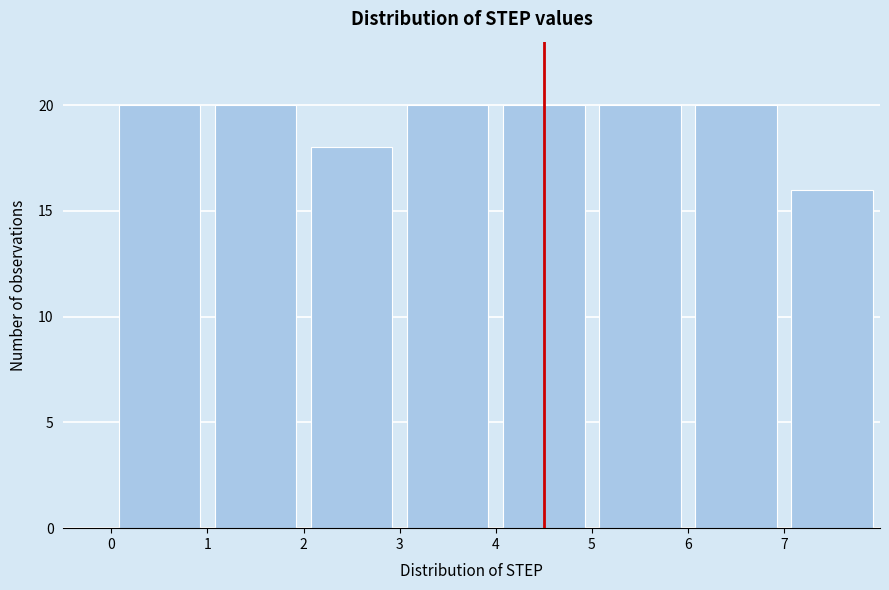

What is the height of the bar covering 3 to 4 on the x-axis? The values are not printed on the chart, so give them approximately, as read against the axis.

20